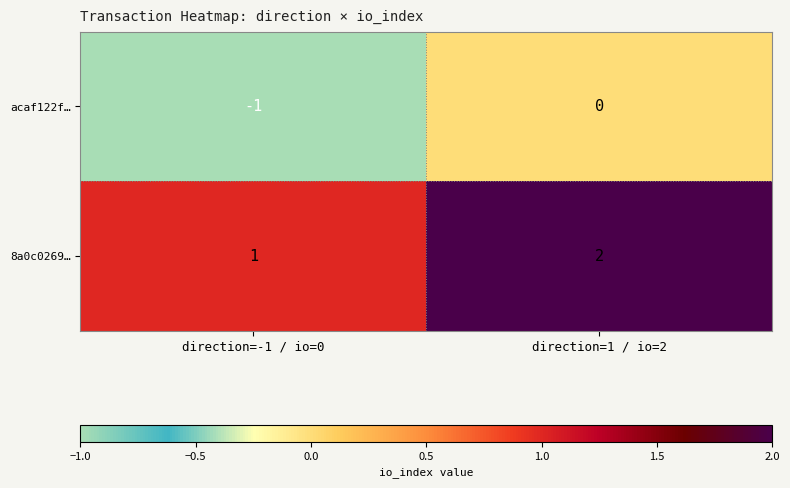

The value of 8a0c0269… at direction=-1 / io=0 is 2. True or false?

False